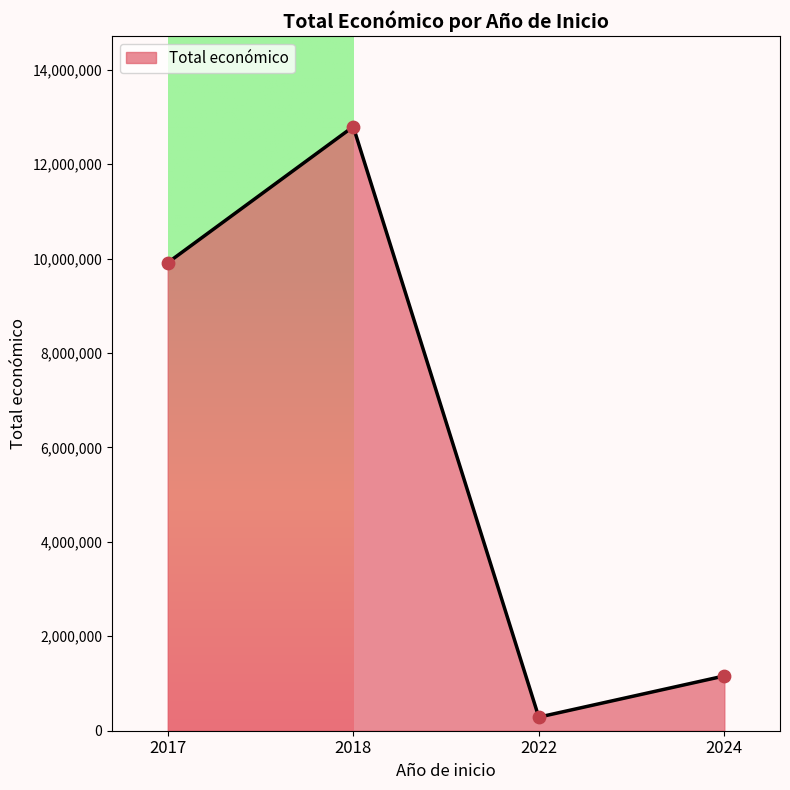

True or false: there are more than 2 points higher than both neighbors.

False